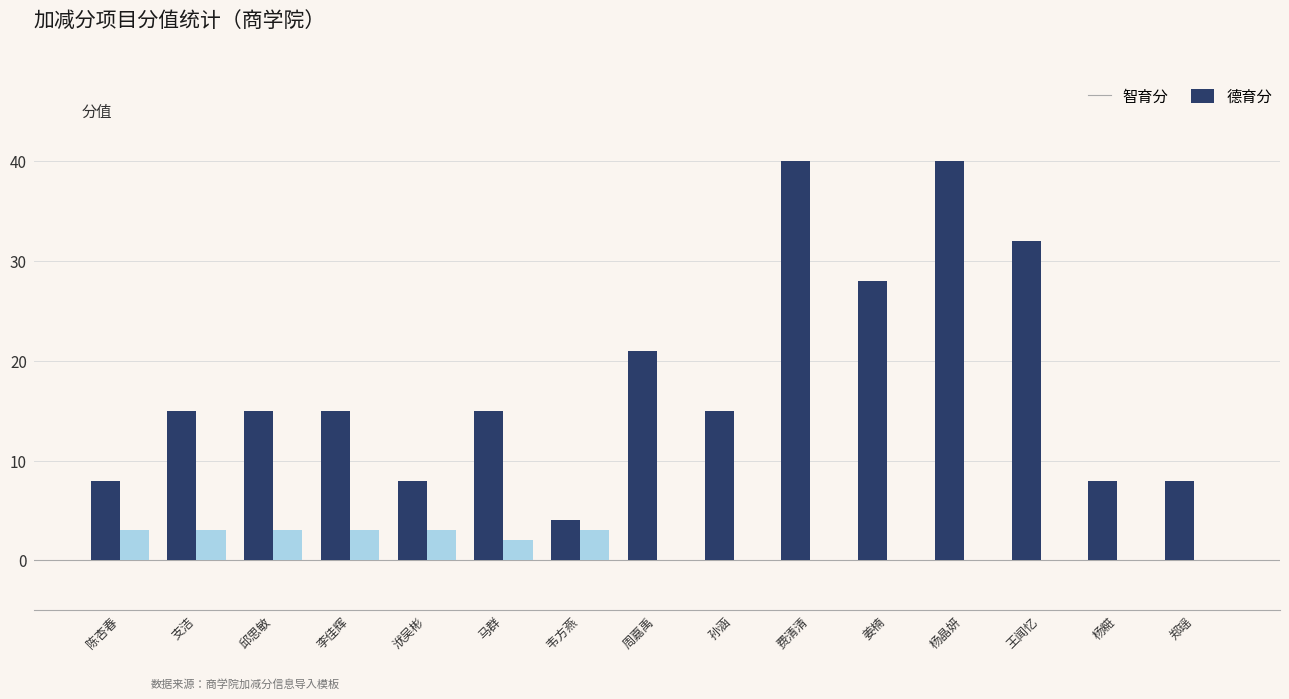

What is the sum of the 智育分 values at 王闻忆 and 马群?

47